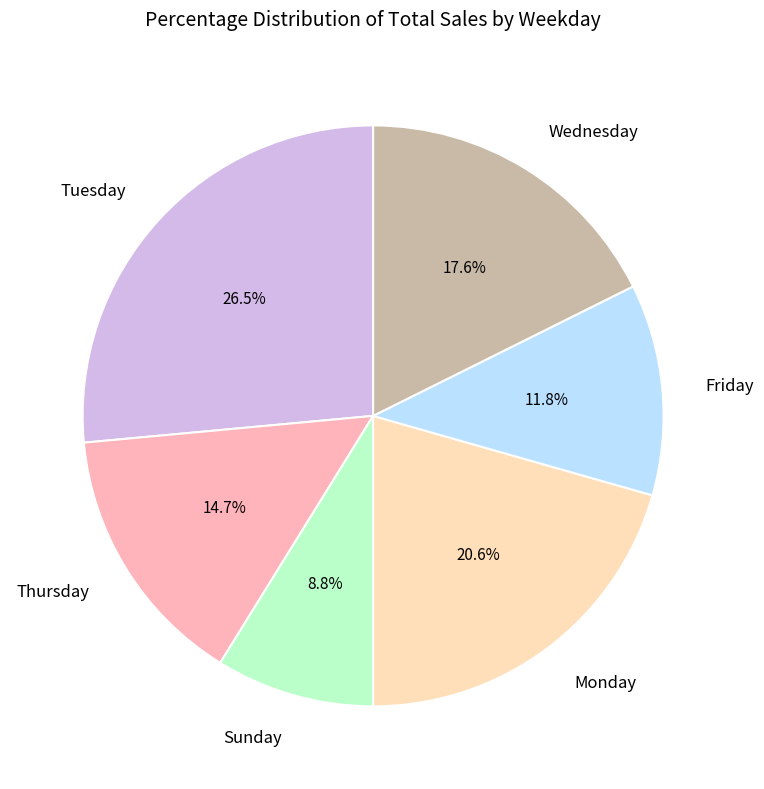

Rank the categories by value from highest to lowest.

Tuesday, Monday, Wednesday, Thursday, Friday, Sunday